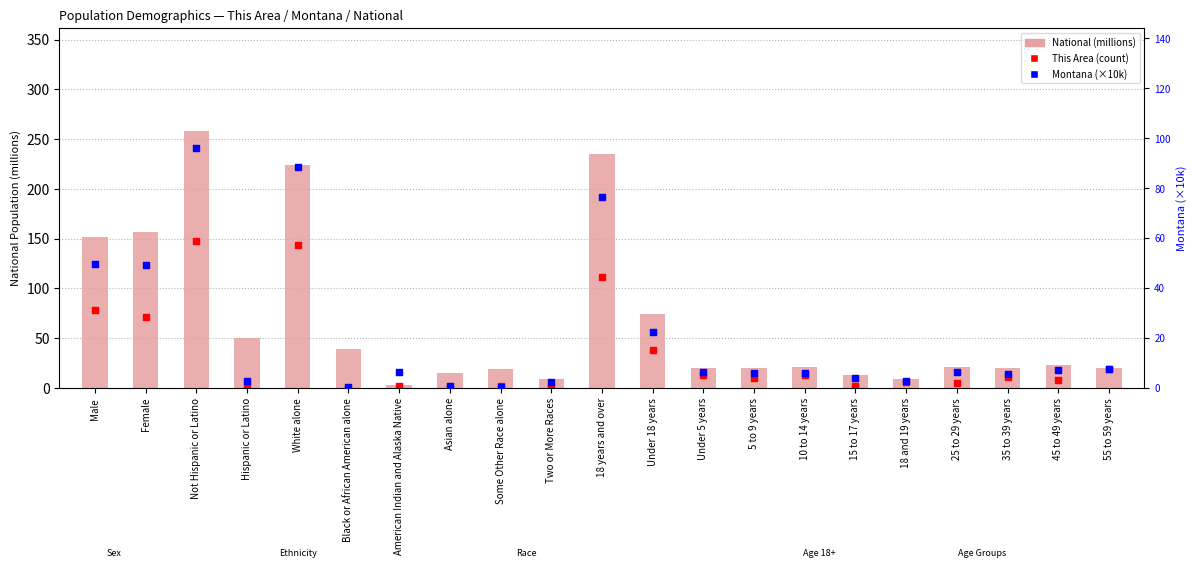

Which series reaches the minimum Y coordinate?

This Area (count)